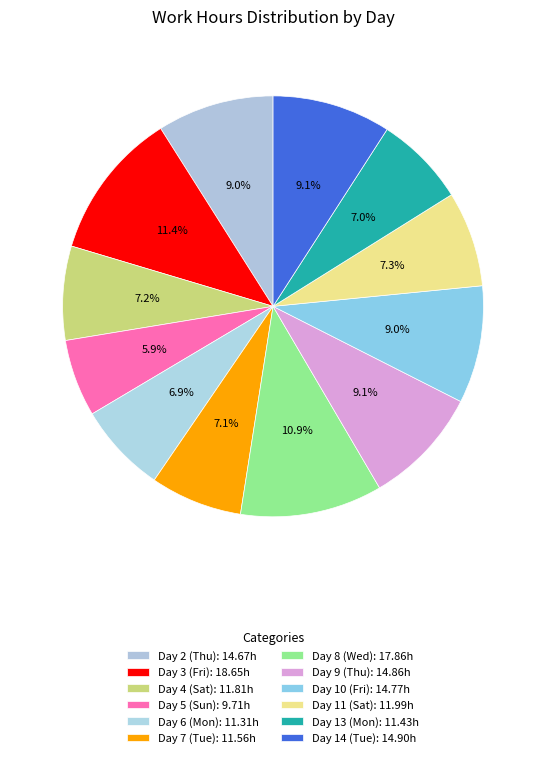

True or false: Day 6 (Mon) accounts for 7% of the total.

True